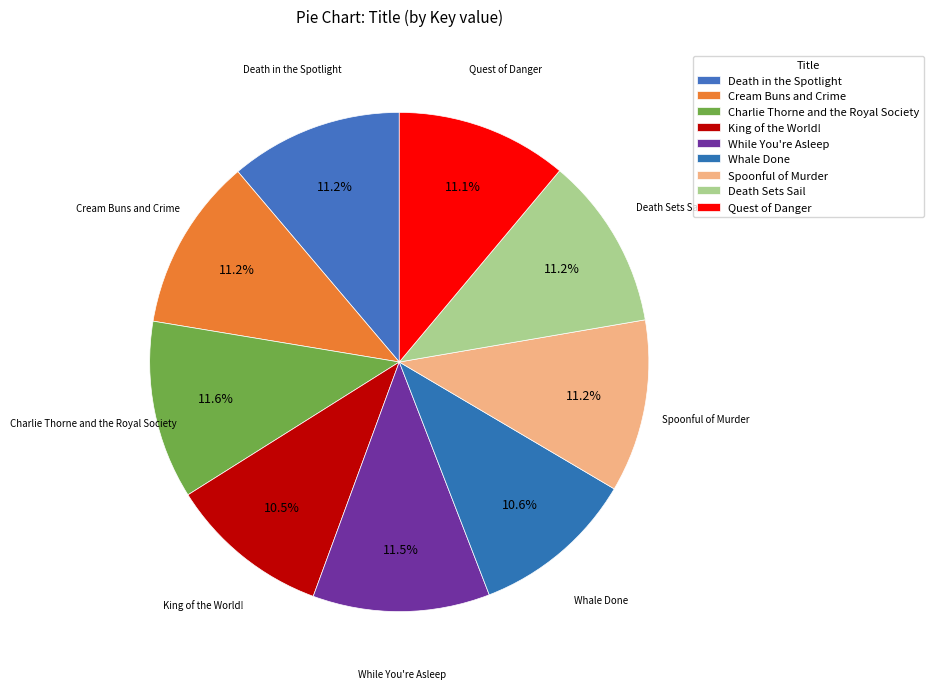

Is it true that Charlie Thorne and the Royal Society is 4% of the pie?

False